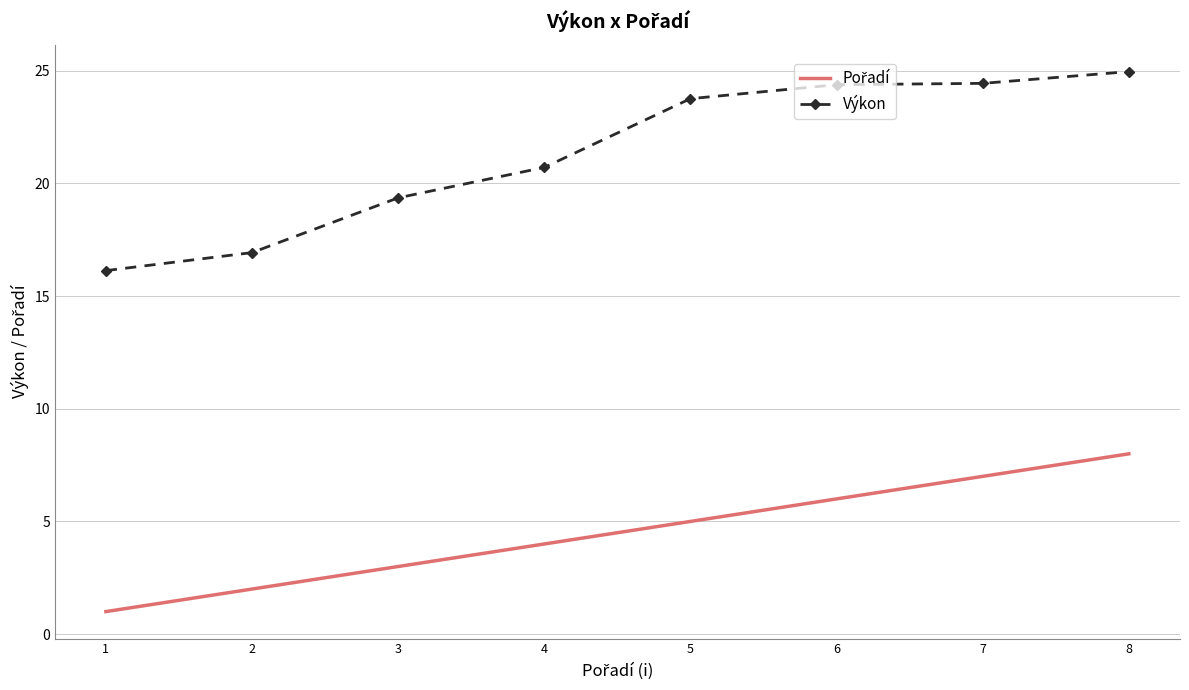

What is the lowest value of the Výkon series?

16.1